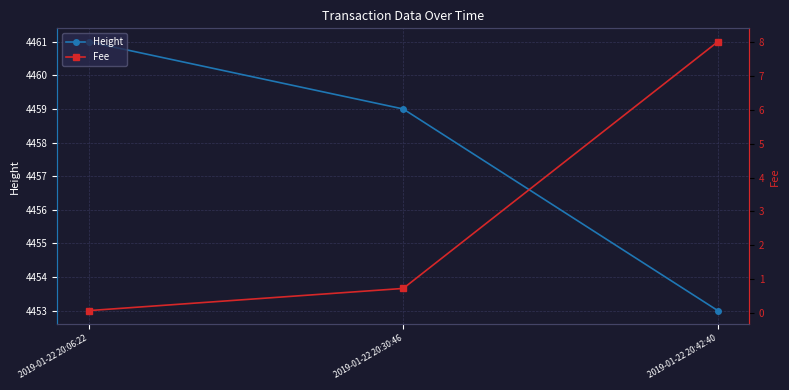

What is the sum of the Height values at 2019-01-22 20:30:46 and 2019-01-22 20:42:40?

8912